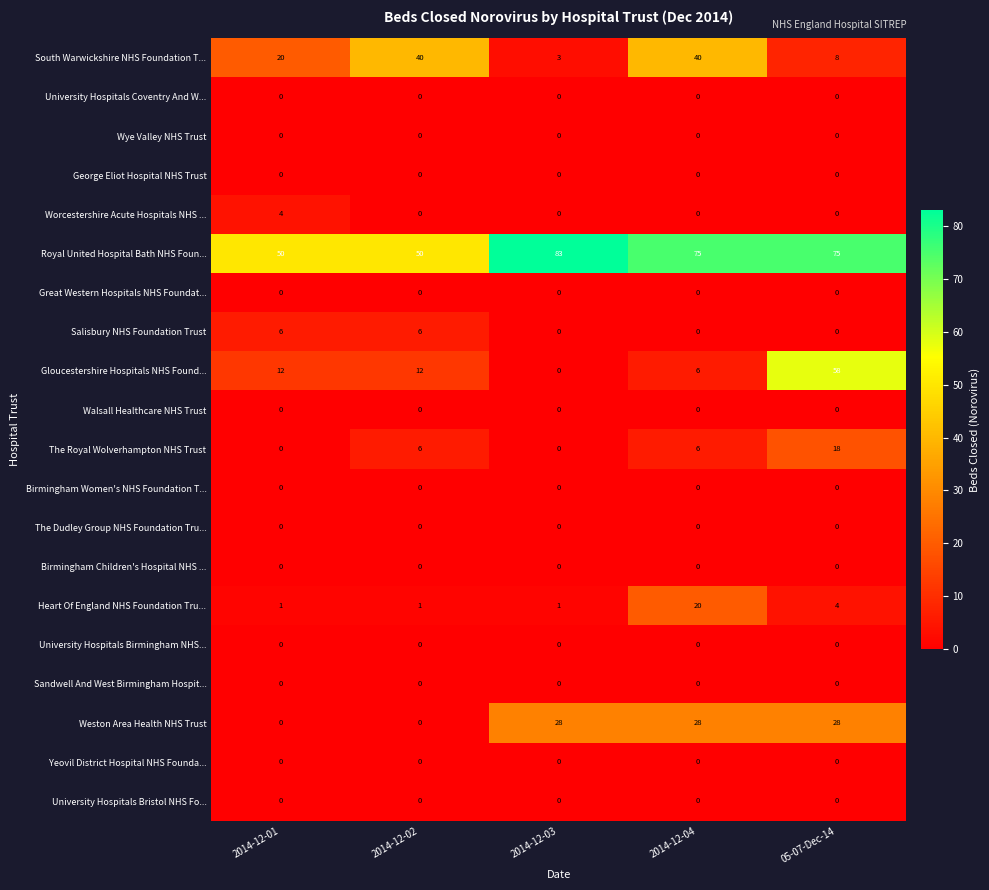

How many South Warwickshire NHS Foundation T... values are between 8 and 40?

4